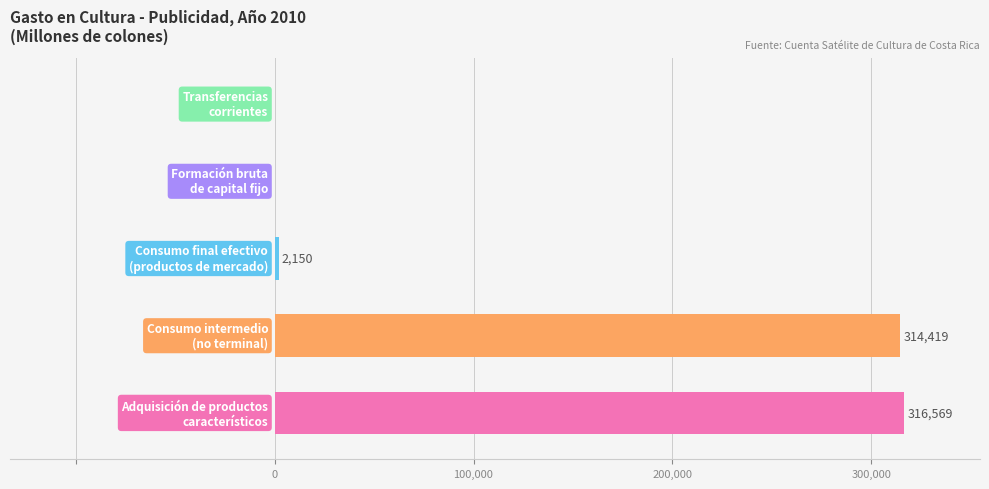

How many values exceed 2149?

3